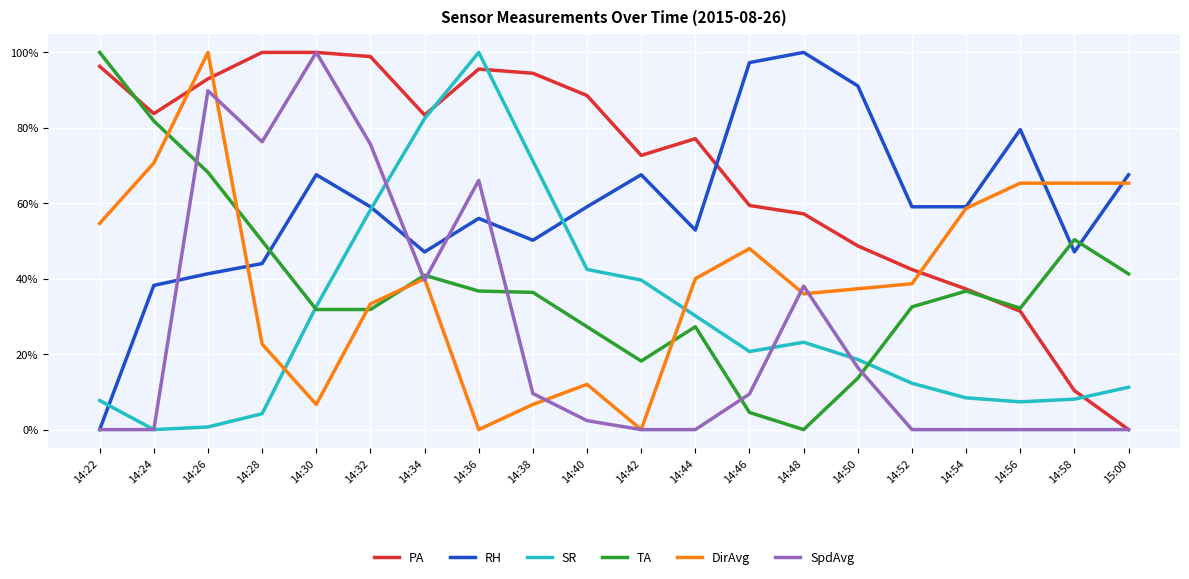

Is it true that SpdAvg equals 0.6 at 14:34?

False